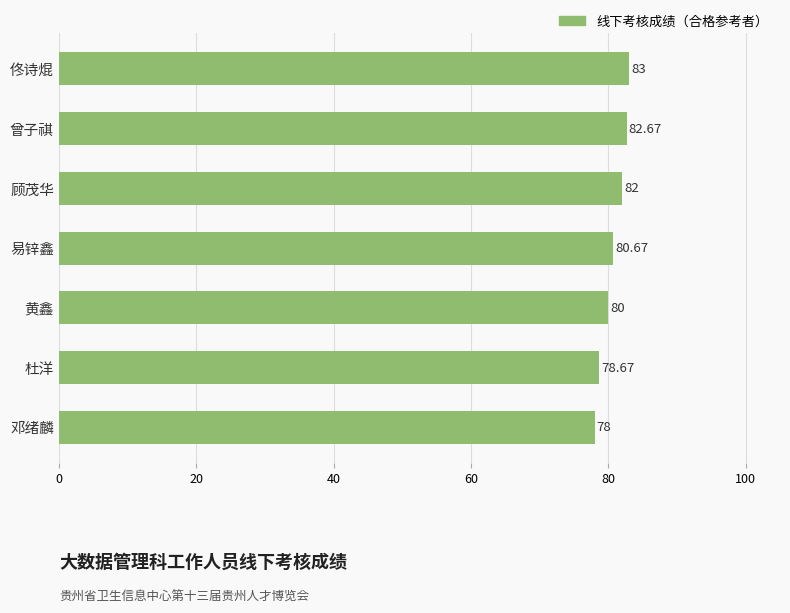

Where is the data nearest to the value 80?

黄鑫